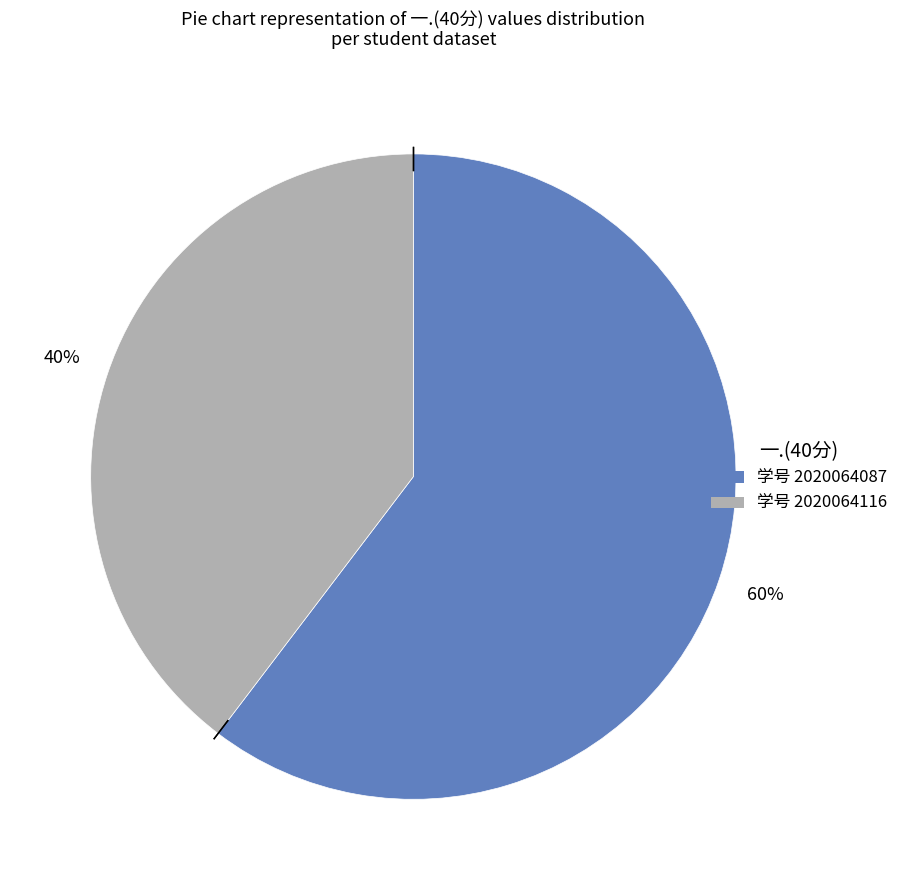

To the nearest percent, what is the average slice percentage?

50%